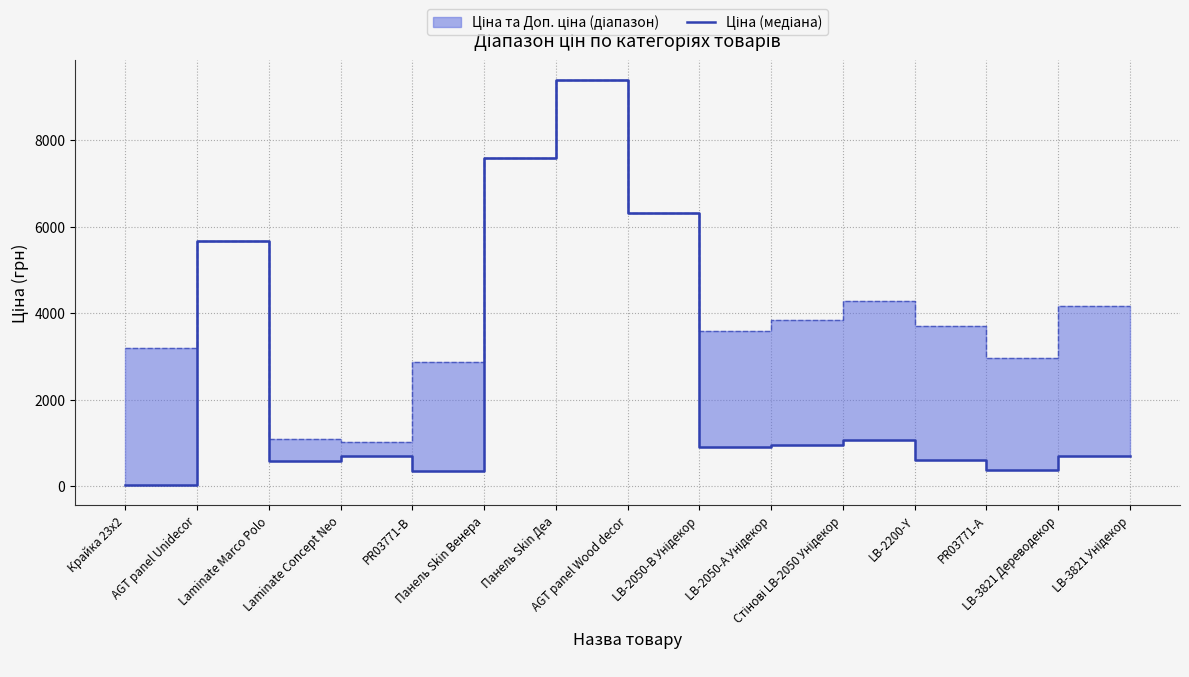

Reading left to right, what are all the values shown in this chart?

Крайка 23x2=32.0	AGT panel Unidecor=5673.8	Laminate Marco Polo=589.9	Laminate Concept Neo=693.7	PR03771-B=359.9	Панель Skin Венера=7596.5	Панель Skin Деа=9384.0	AGT panel Wood decor=6308.8	LB-2050-В Унідекор=895.9	LB-2050-А Унідекор=963.5	Стінові LB-2050 Унідекор=1069.8	LB-2200-Y=617.0	PR03771-А=369.5	LB-3821 Дереводекор=694.3	LB-3821 Унідекор=694.3